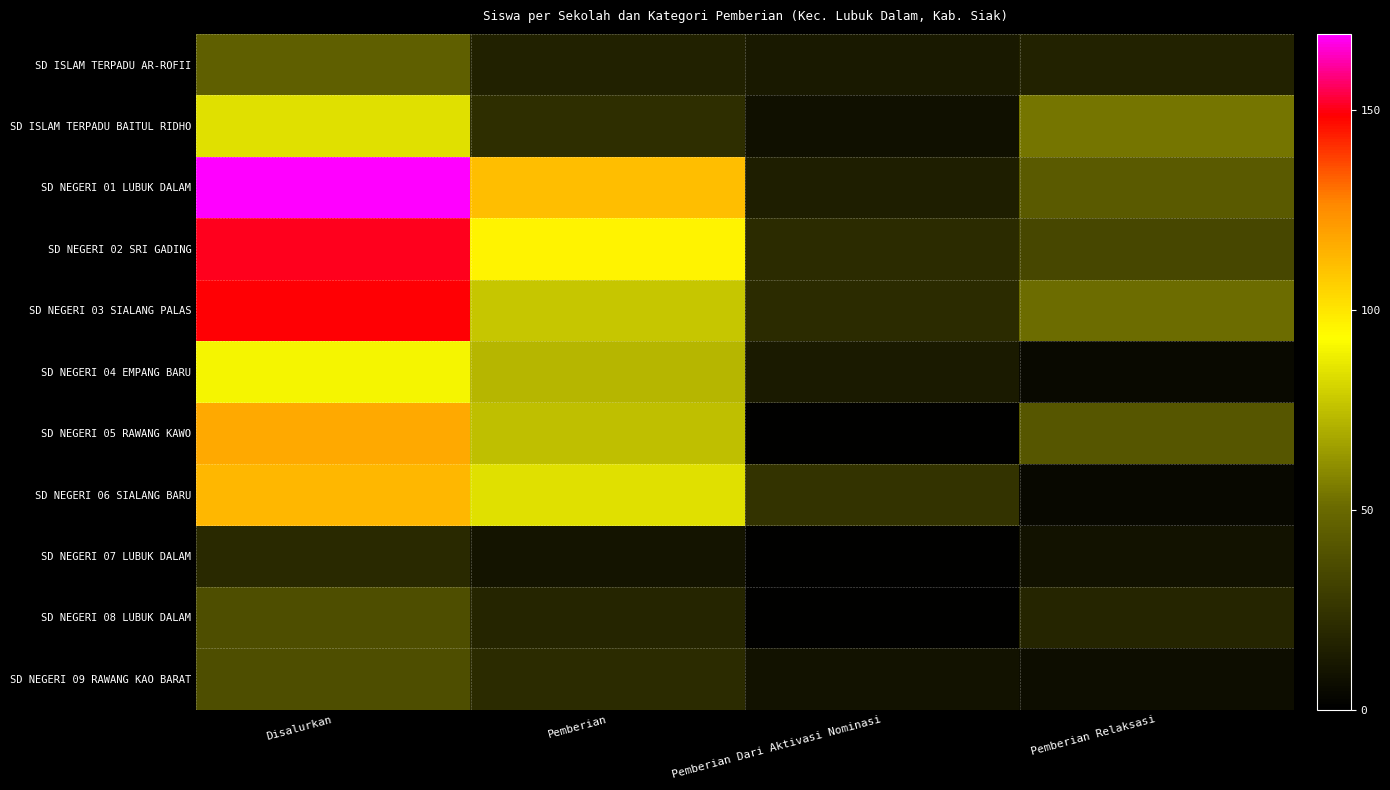

What is the maximum value shown in the chart?

169